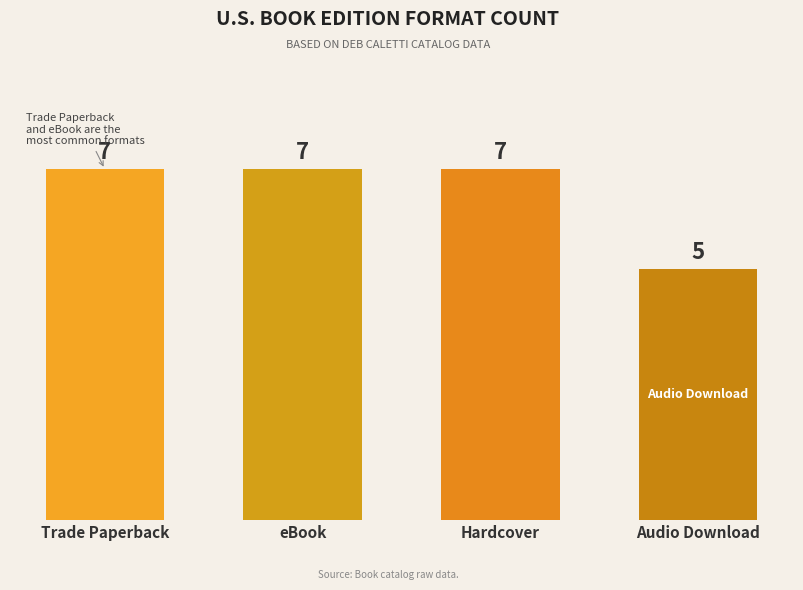

Count the number of categories in the chart.

4